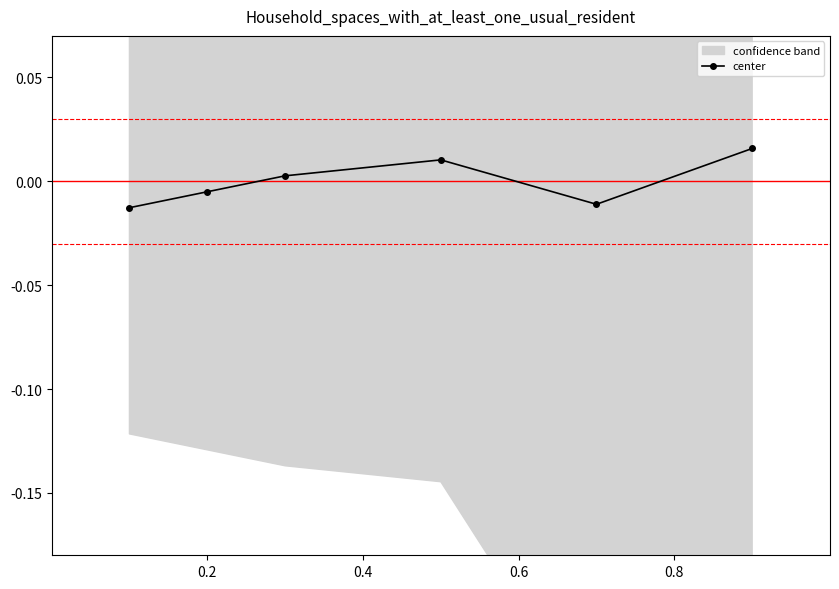

How many values exceed 0?

3